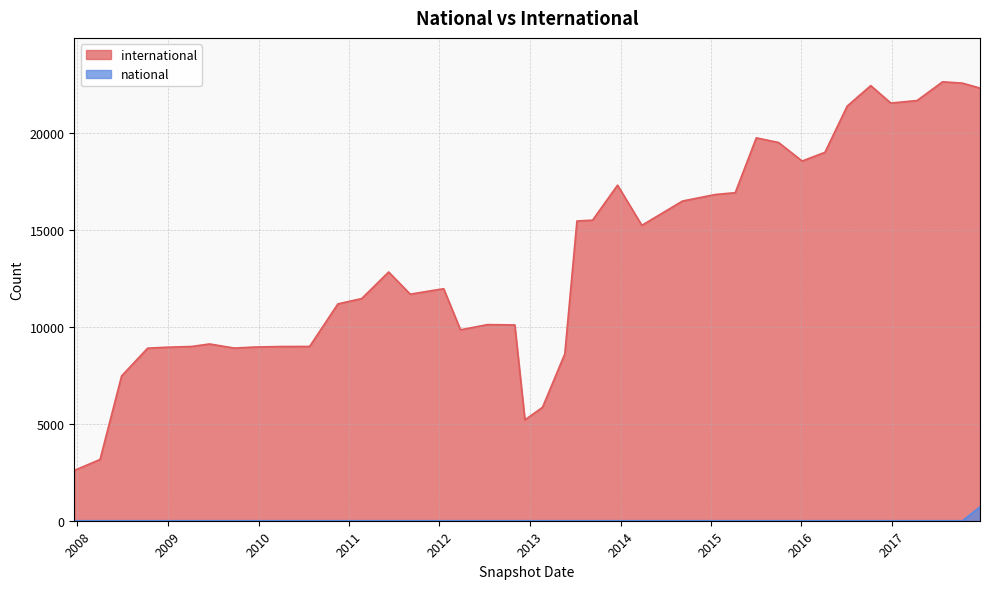

At which label does international first exceed 11973?

2011-06-10